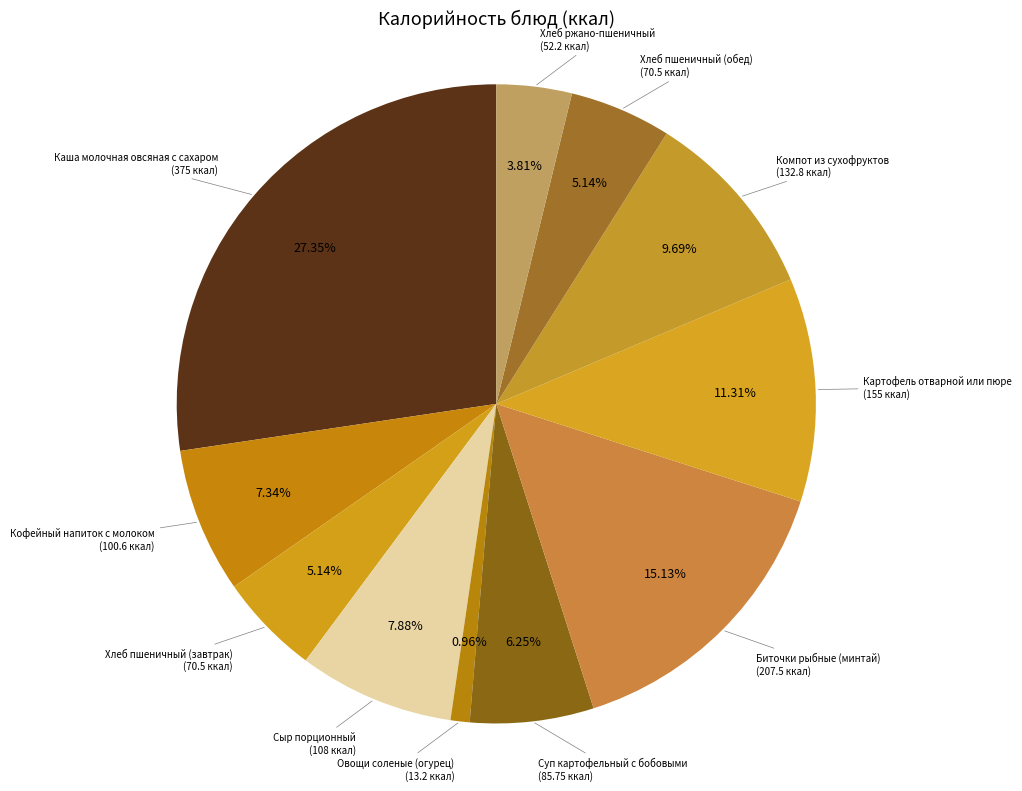

What is the smallest slice in the pie chart?

Овощи соленые (огурец)